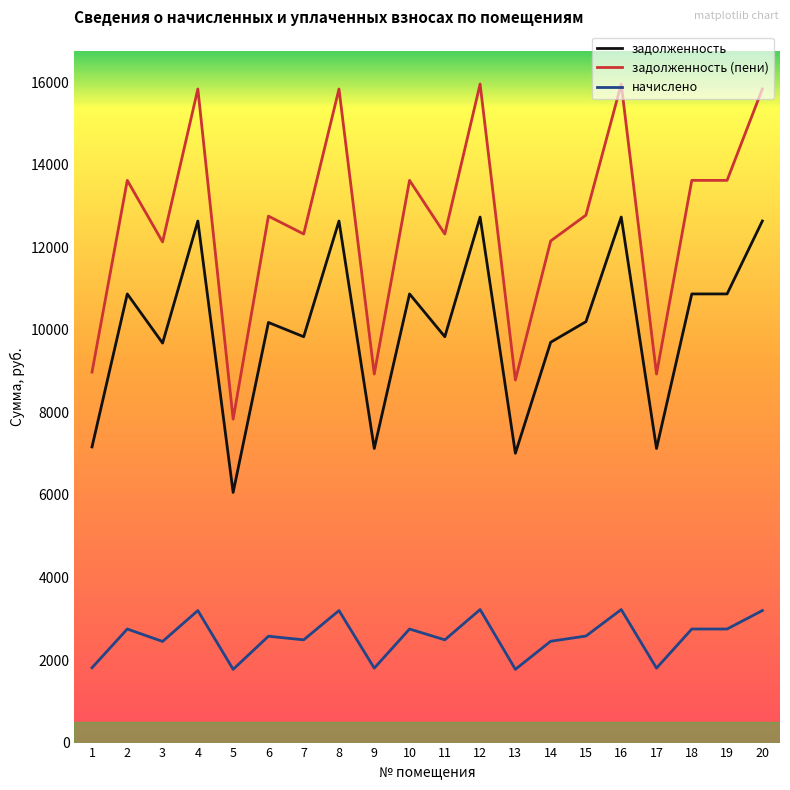

Is the value of задолженность at 13 greater than the value of начислено at 19?

Yes